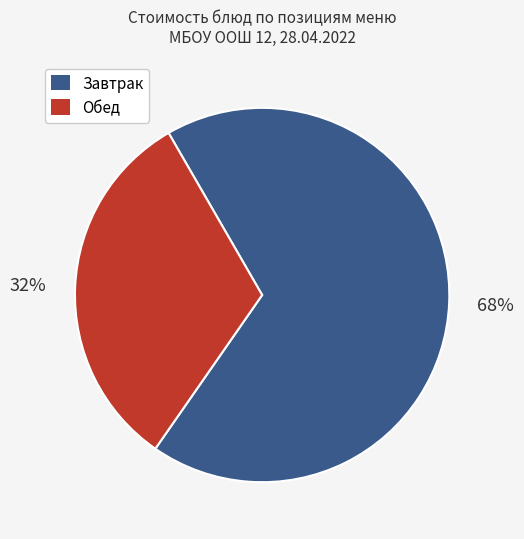

To the nearest percent, what is the difference between the largest and smallest slice percentages?

36%